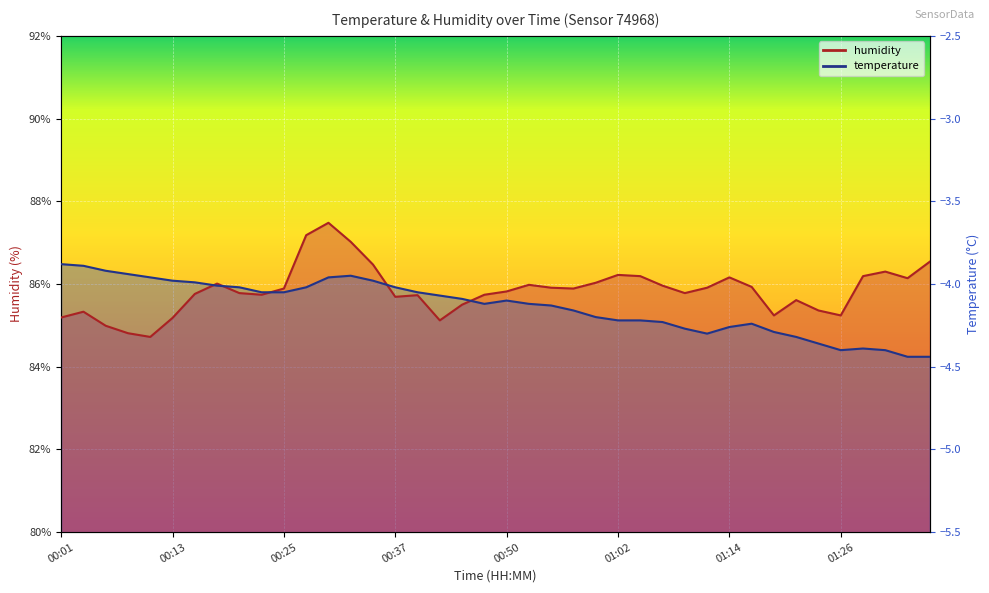

The chart shows a value of 34.5 at 01:07. True or false?

False